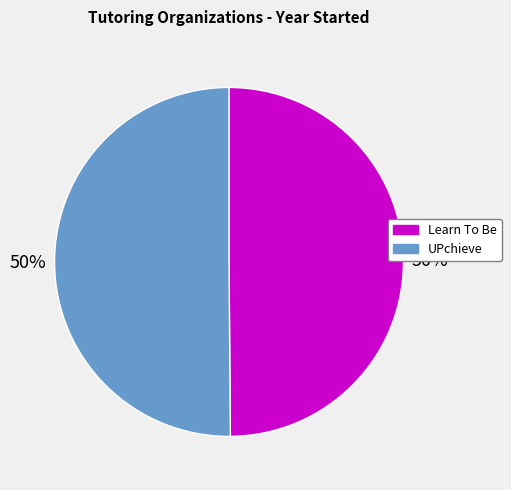

The UPchieve slice represents 56% of the pie. True or false?

False